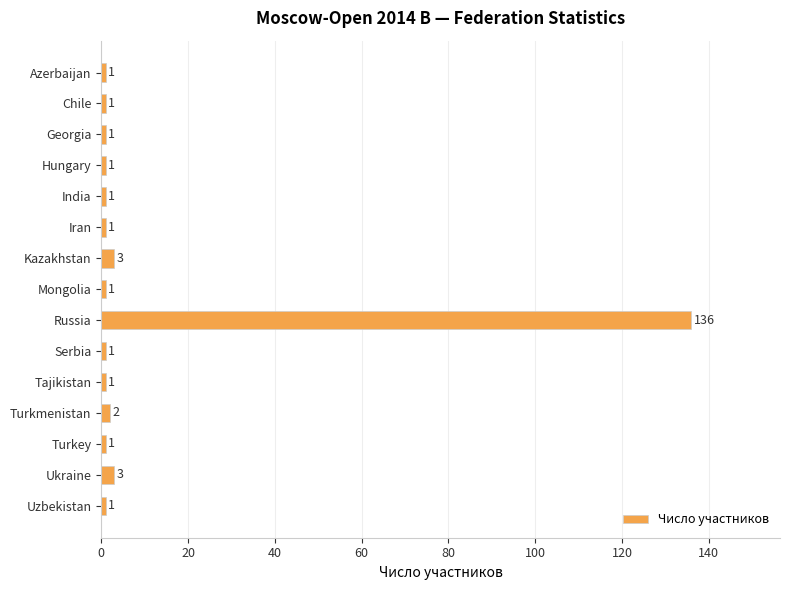

Which label corresponds to the largest value in the chart?

Russia